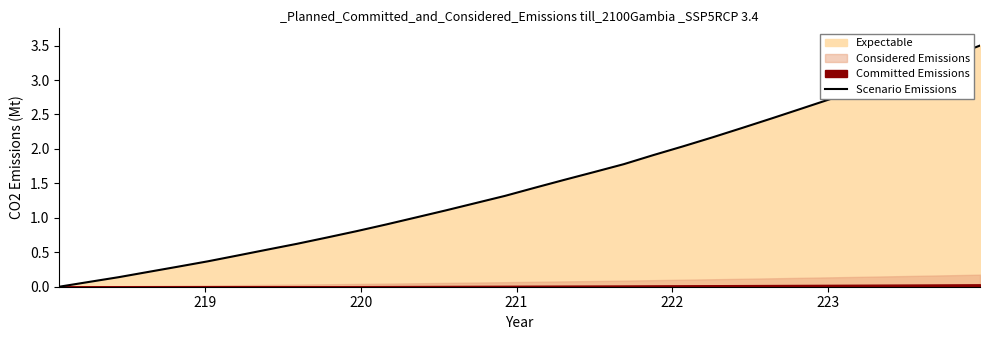

What is the average value?

1.5